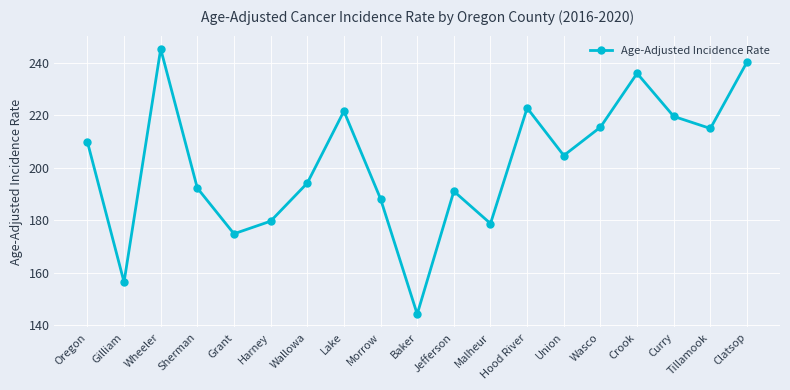

Which label corresponds to the largest value in the chart?

Wheeler